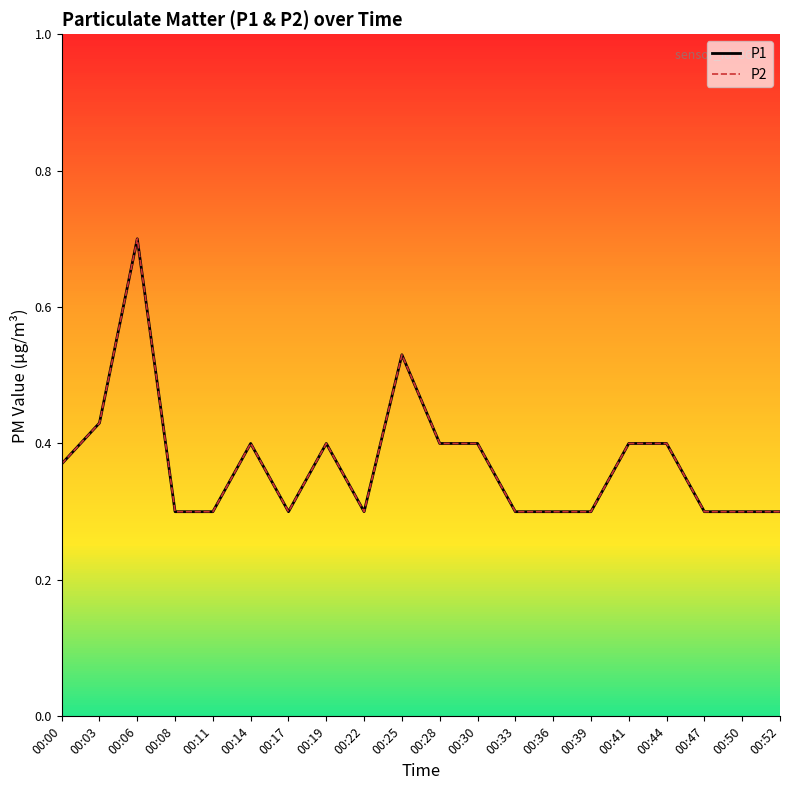

Does the chart display data point markers on the line(s)?

No